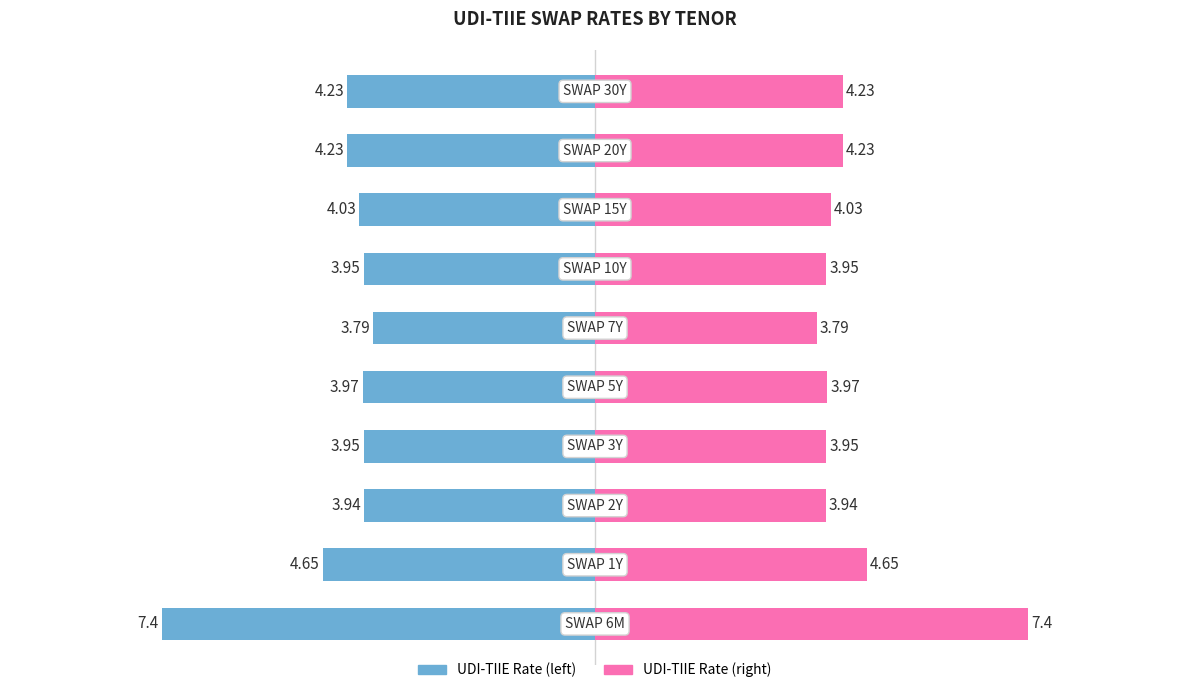

The HOY (right) series shows 5.7 at 9. True or false?

False